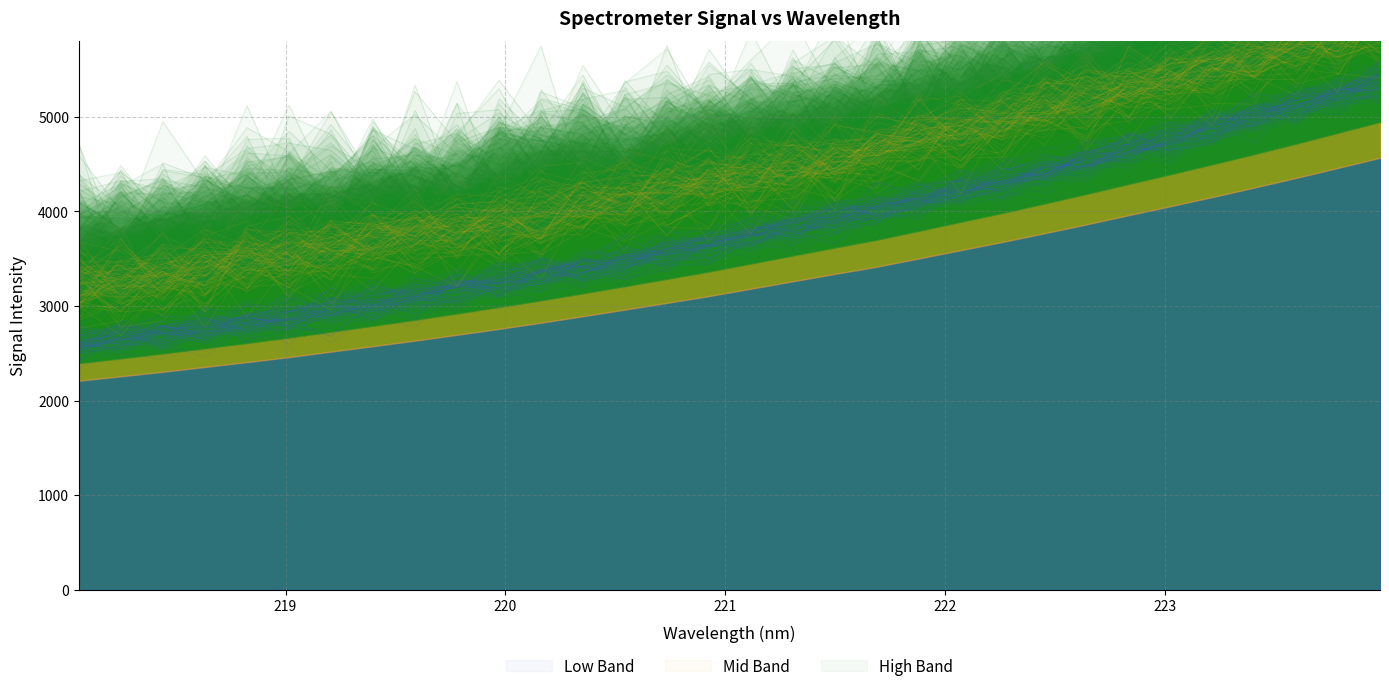

Does the chart display data point markers on the line(s)?

No